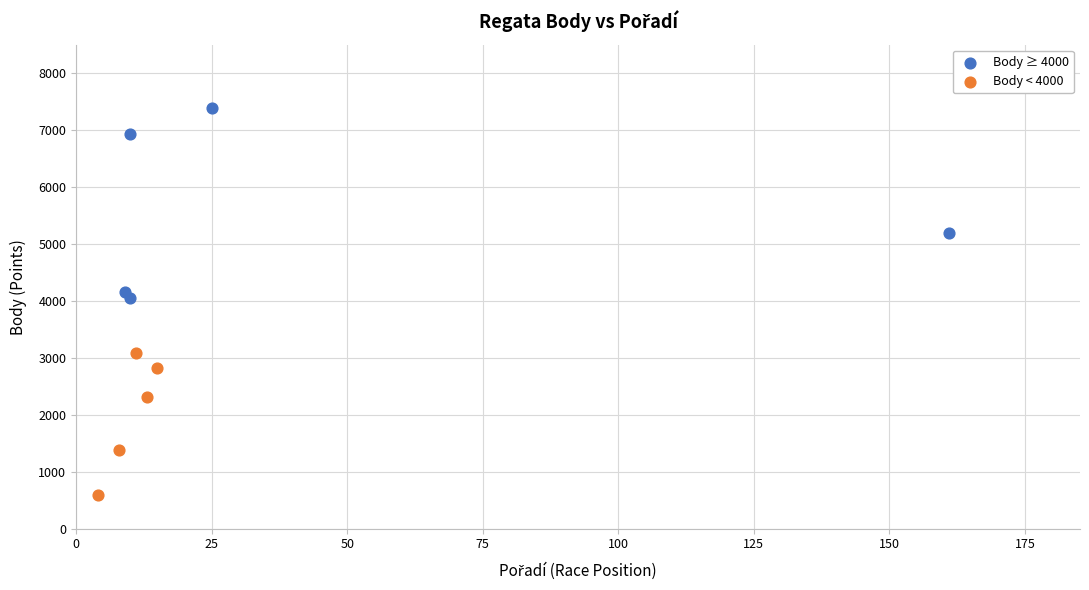

Which series has the widest spread of Y values?

Body ≥ 4000